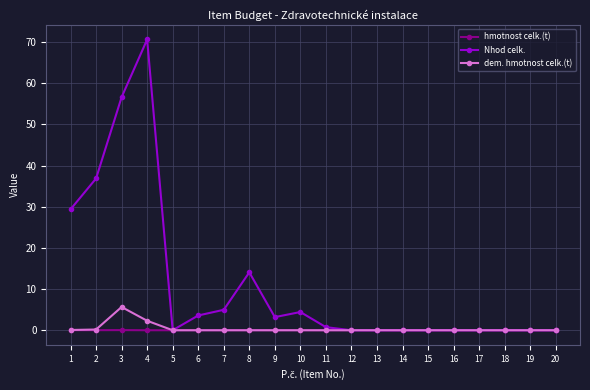

At which category is the sum across all series the highest?

4